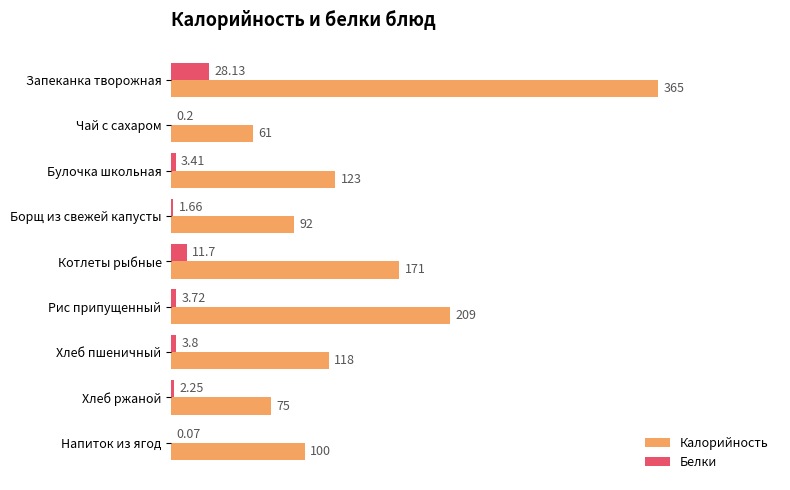

At which category does the chart reach its peak across all series?

Запеканка творожная